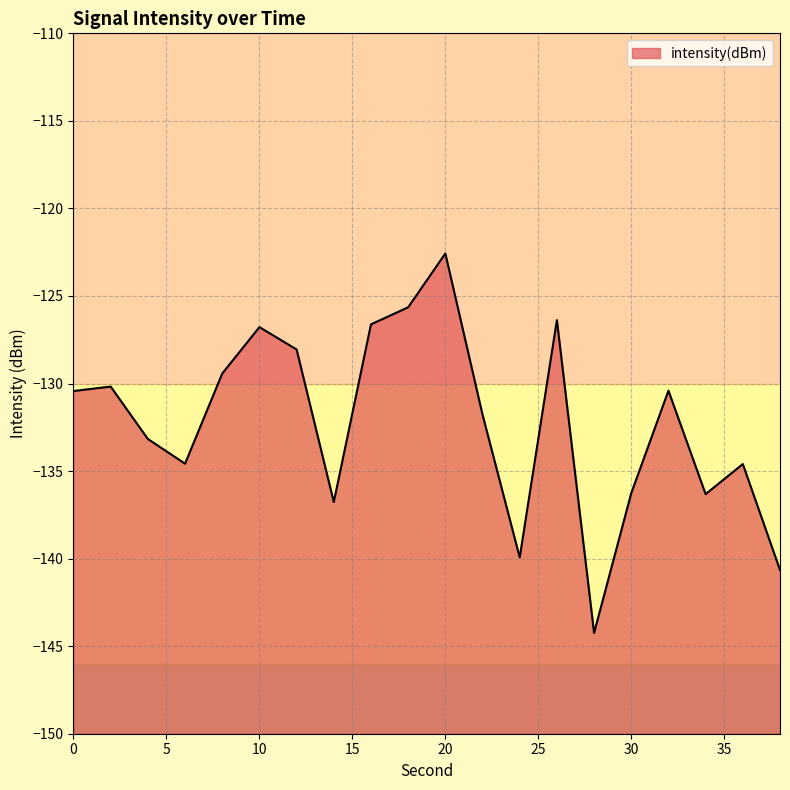

Which has a higher value, 10 or 28?

10